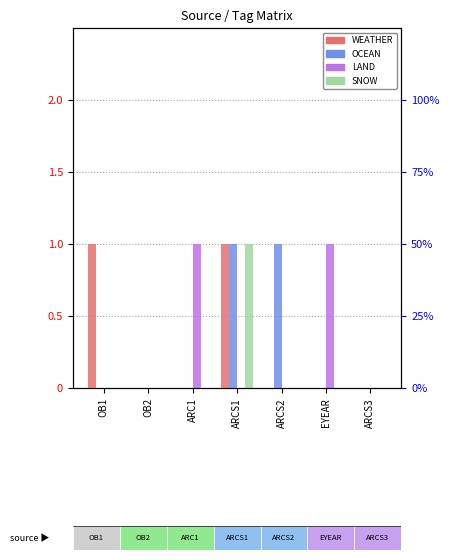

List the labels in order of SNOW value, smallest first.

OB1, OB2, ARC1, ARCS2, EYEAR, ARCS3, ARCS1